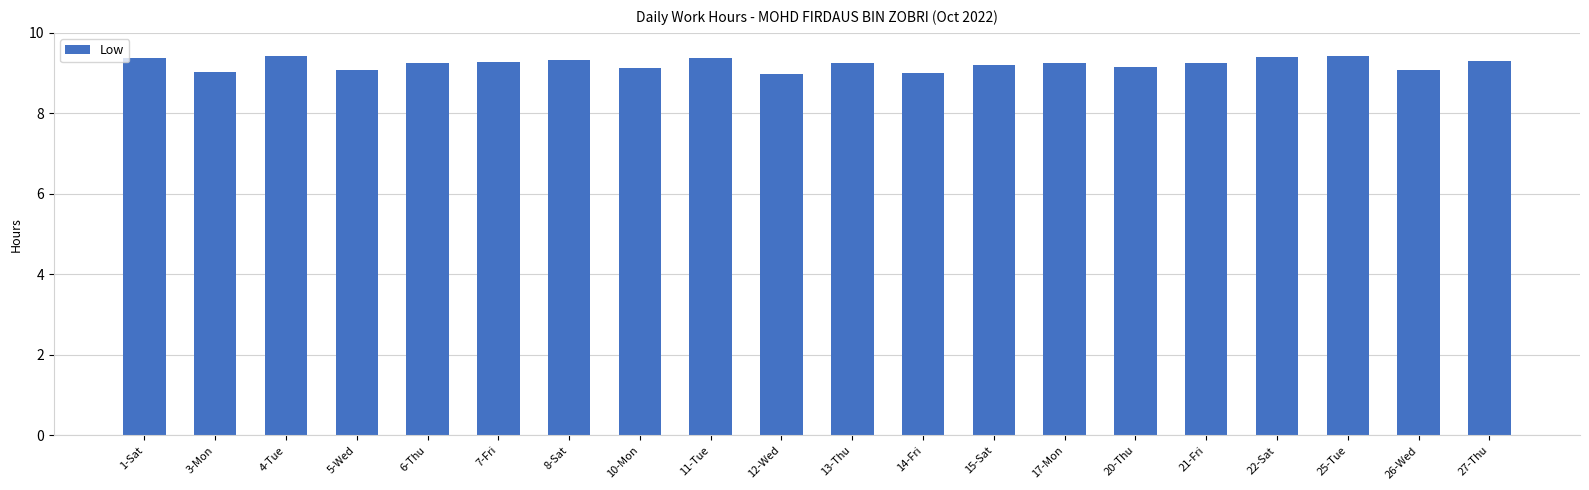

What is the change in value from 3-Mon to 17-Mon?

+0.2